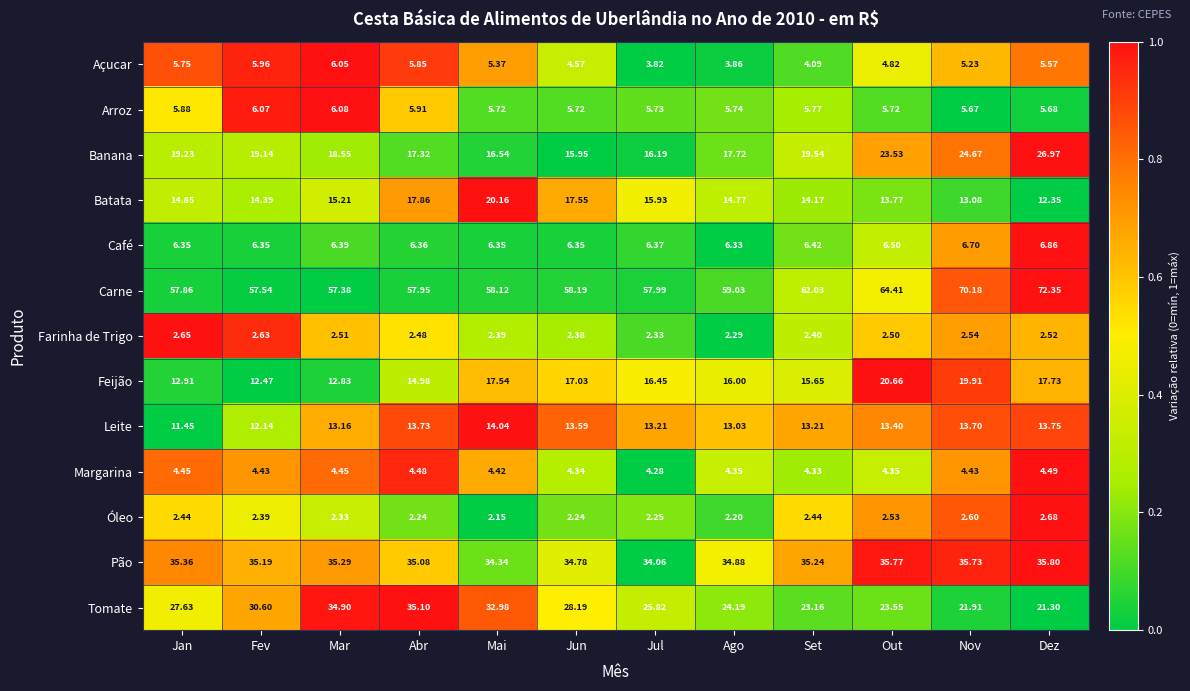

How many data points does each series have?

12